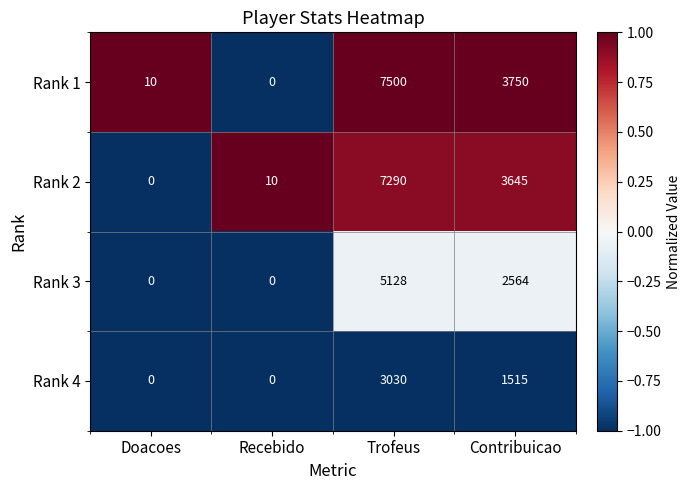

What is the difference between the maximum and minimum values in the Rank 4 series?

3030